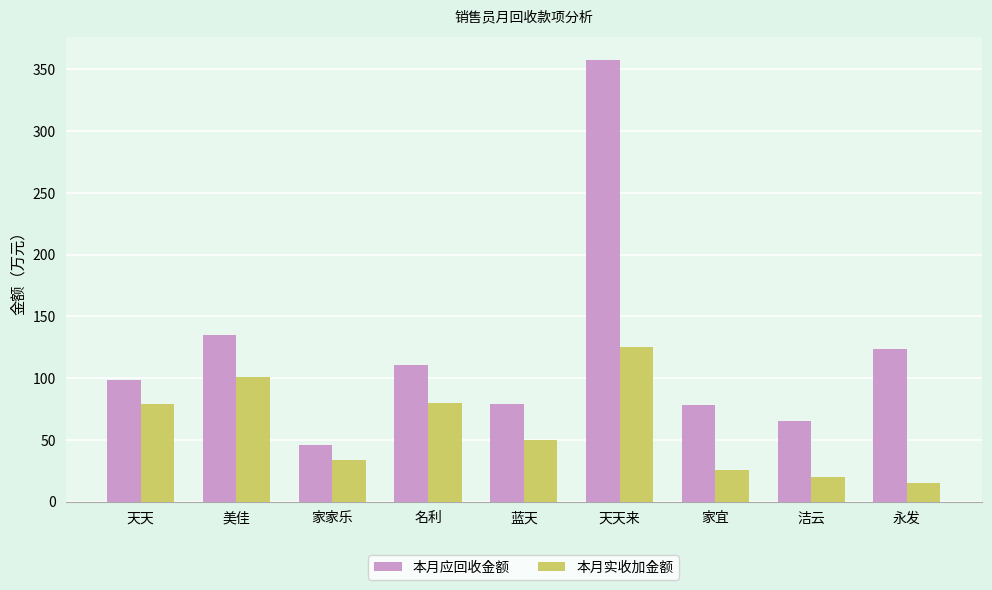

How many bars are there in each group?

2